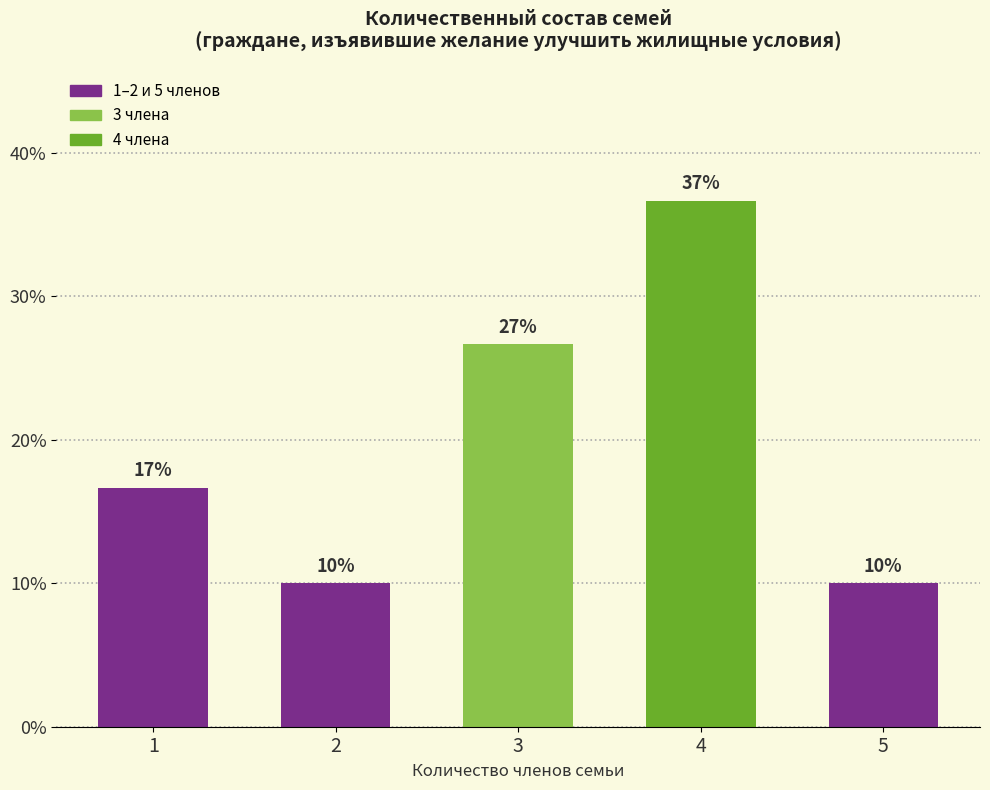

Does the chart contain any negative values?

No